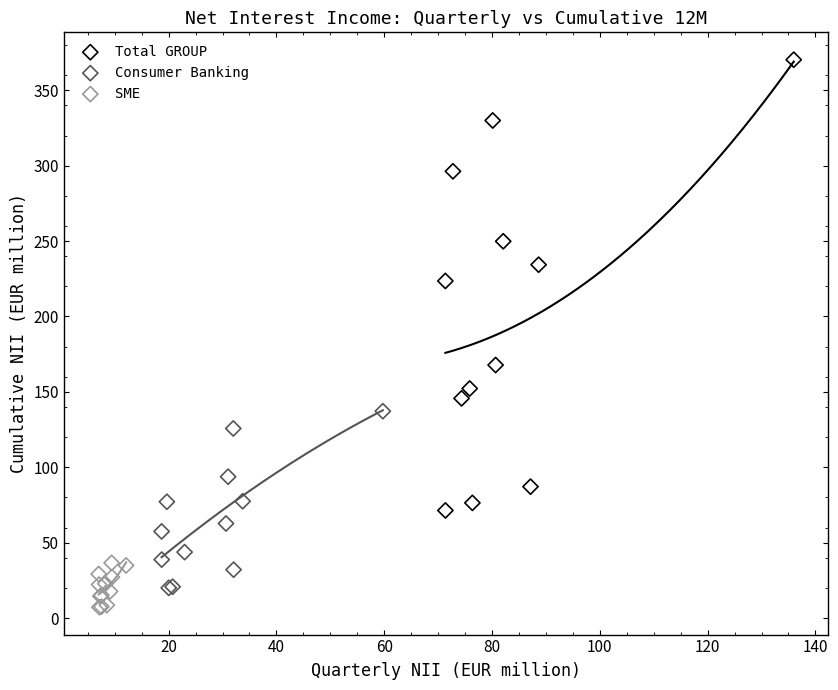

Which series has the largest Y range (max minus min)?

Total GROUP